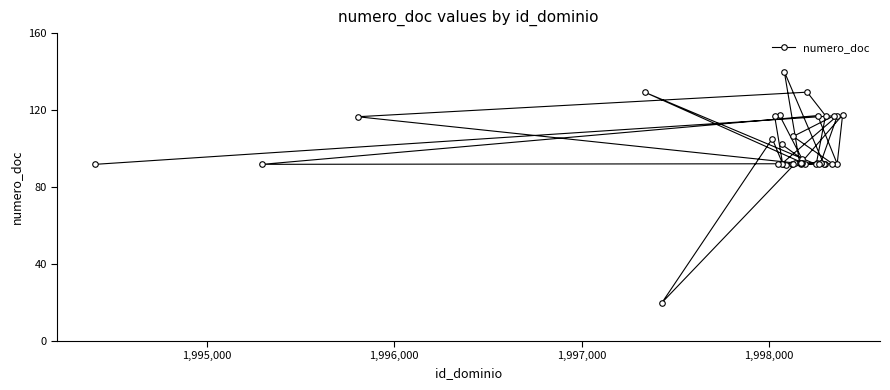

What is the value of the 15th point from the left?

91.8